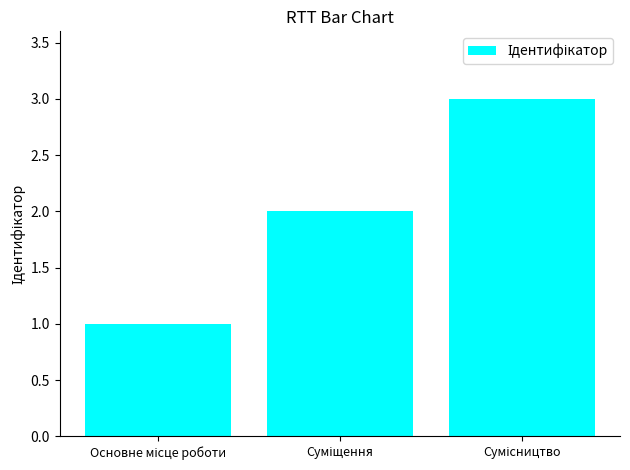

What is the sum of all values?

6